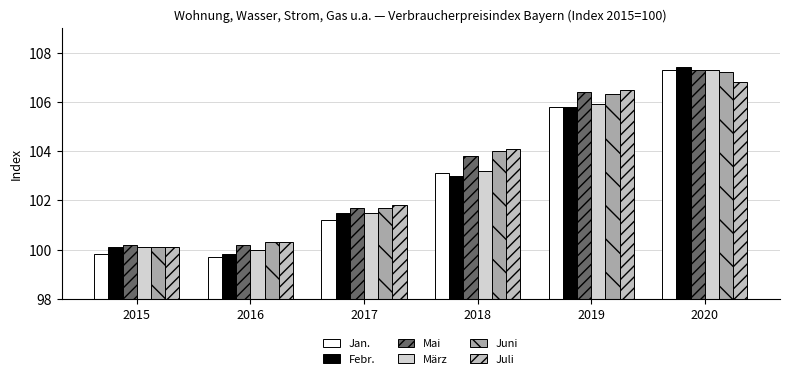

Which series changed the most between 2016 and 2017?

Febr.